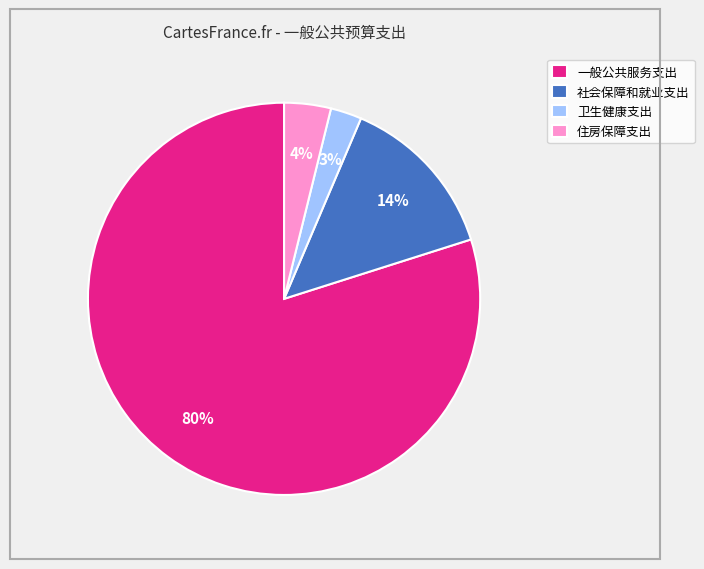

Is it true that 卫生健康支出 is 15% of the pie?

False